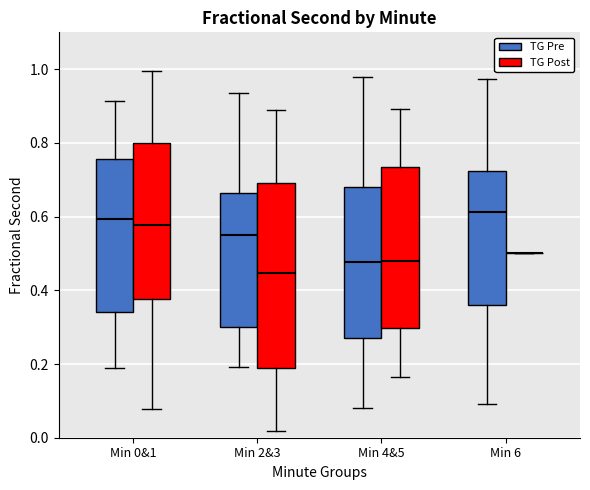

Reading left to right, read every box against the y-axis: the position of its median line, the range the box covers, and the ends of its whiskers. The values are not printed on the chart, so give them approximately, as read against the axis.

Min 0&1 (TG Pre): median 0.60, box 0.34 to 0.76, whiskers 0.18 to 0.92
Min 0&1 (TG Post): median 0.58, box 0.38 to 0.80, whiskers 0.08 to 1.00
Min 2&3 (TG Pre): median 0.56, box 0.30 to 0.66, whiskers 0.20 to 0.94
Min 2&3 (TG Post): median 0.44, box 0.18 to 0.70, whiskers 0.02 to 0.88
Min 4&5 (TG Pre): median 0.48, box 0.28 to 0.68, whiskers 0.08 to 0.98
Min 4&5 (TG Post): median 0.48, box 0.30 to 0.74, whiskers 0.16 to 0.90
Min 6 (TG Pre): median 0.62, box 0.36 to 0.72, whiskers 0.10 to 0.98
Min 6 (TG Post): box collapsed to a line at 0.50, whiskers 0.50 to 0.50